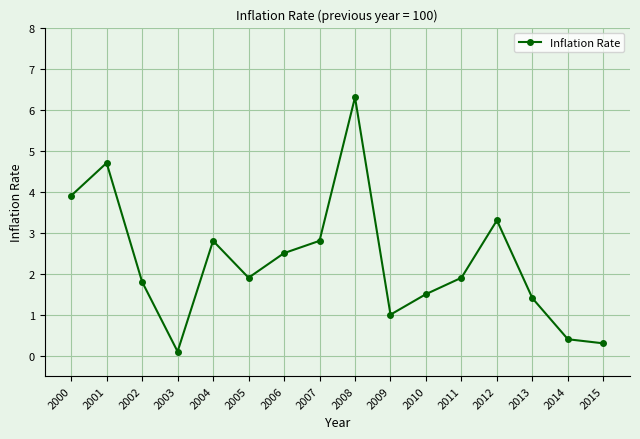

What is the difference between the maximum and minimum values?

6.2